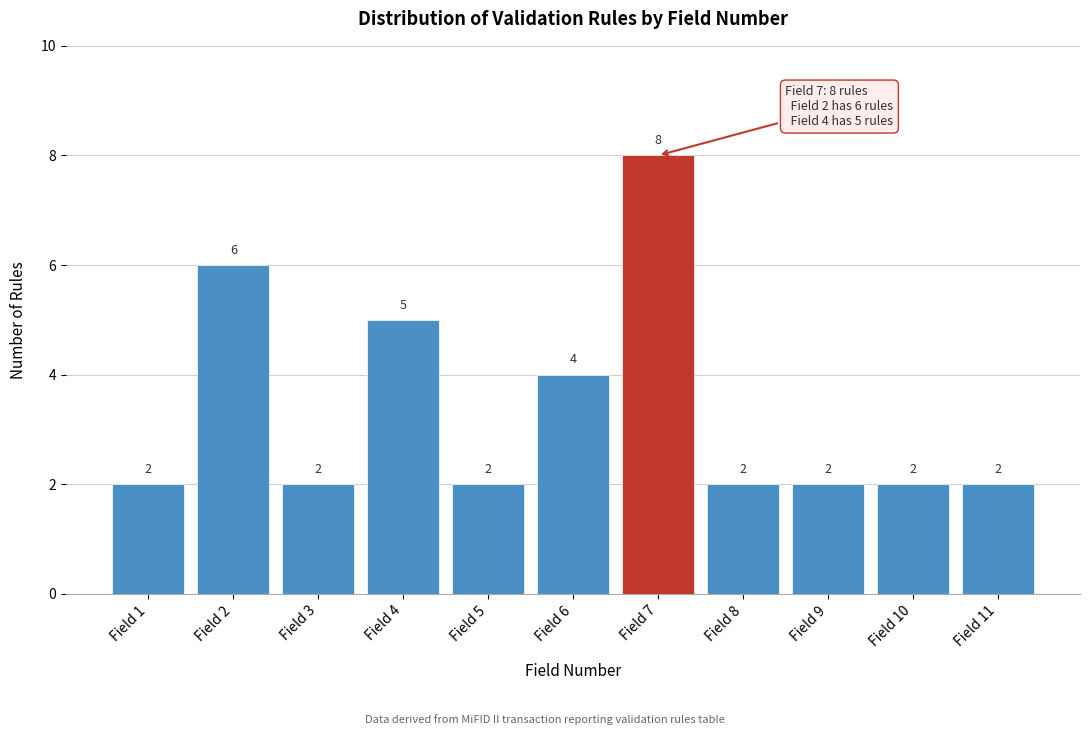

Reading left to right, extract all data points from this chart.

Field 1=2	Field 2=6	Field 3=2	Field 4=5	Field 5=2	Field 6=4	Field 7=8	Field 8=2	Field 9=2	Field 10=2	Field 11=2